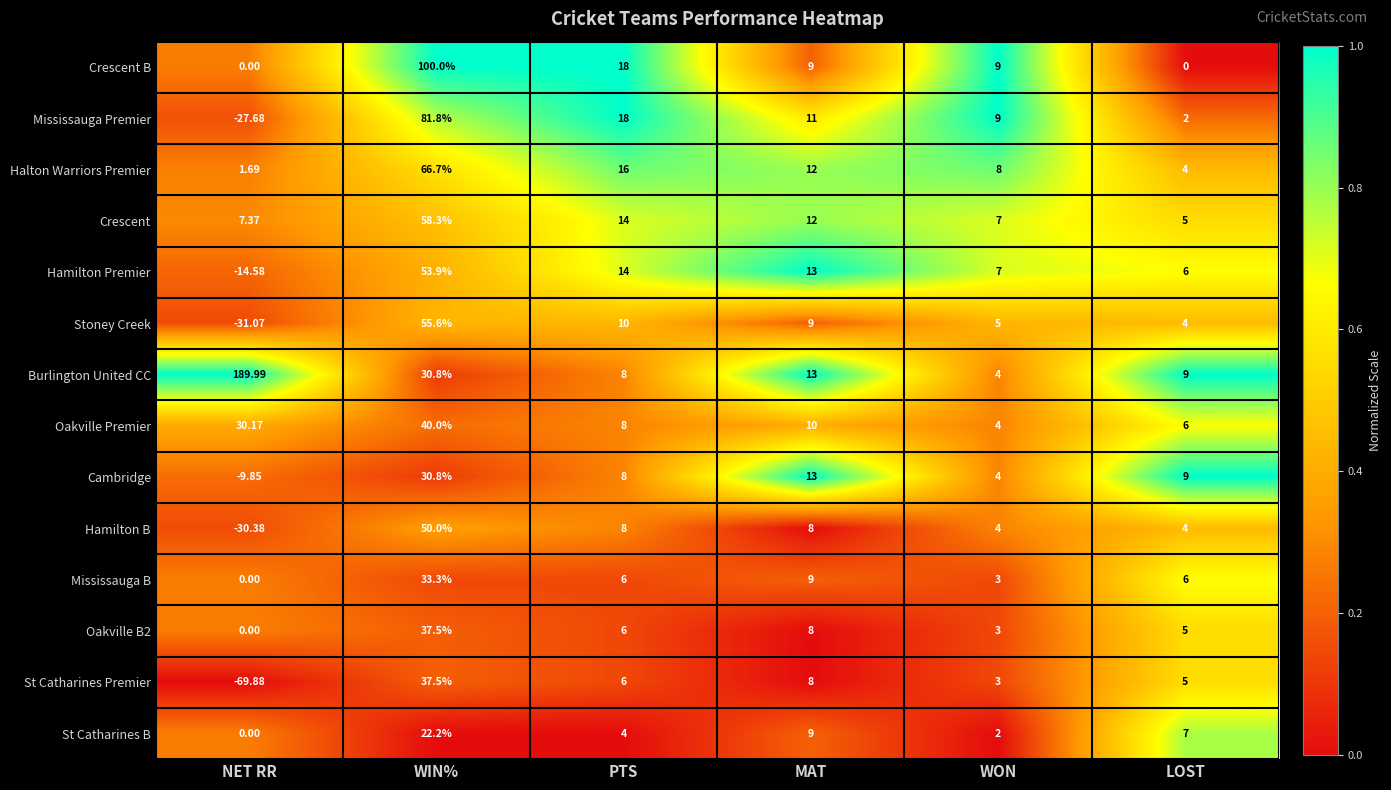

At which category does the chart reach its minimum across all series?

NET RR